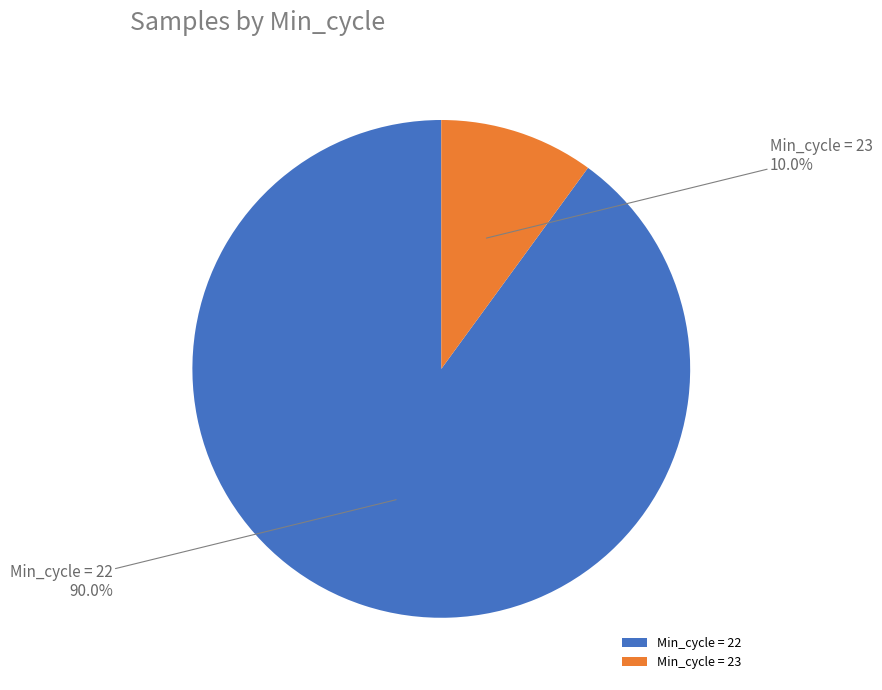

What is the ratio of the value at Min_cycle = 22 to the value at Min_cycle = 23?

9.0